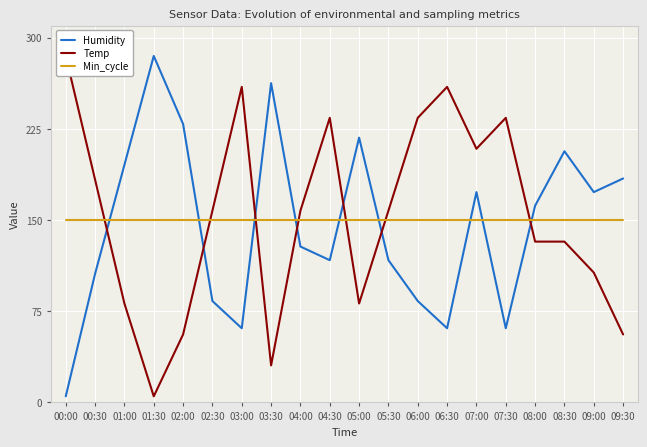

Reading left to right, what are all the values shown in this chart?

Humidity: 5.0	105.8	195.4	285.0	229.0	83.4	61.0	262.6	128.2	117.0	217.8	117.0	83.4	61.0	173.0	61.0	161.8	206.6	173.0	184.2
Temp: 285.0	183.2	81.4	5.0	55.9	157.7	259.5	30.5	157.7	234.1	81.4	157.7	234.1	259.5	208.6	234.1	132.3	132.3	106.8	55.9
Min_cycle: 150.0	150.0	150.0	150.0	150.0	150.0	150.0	150.0	150.0	150.0	150.0	150.0	150.0	150.0	150.0	150.0	150.0	150.0	150.0	150.0